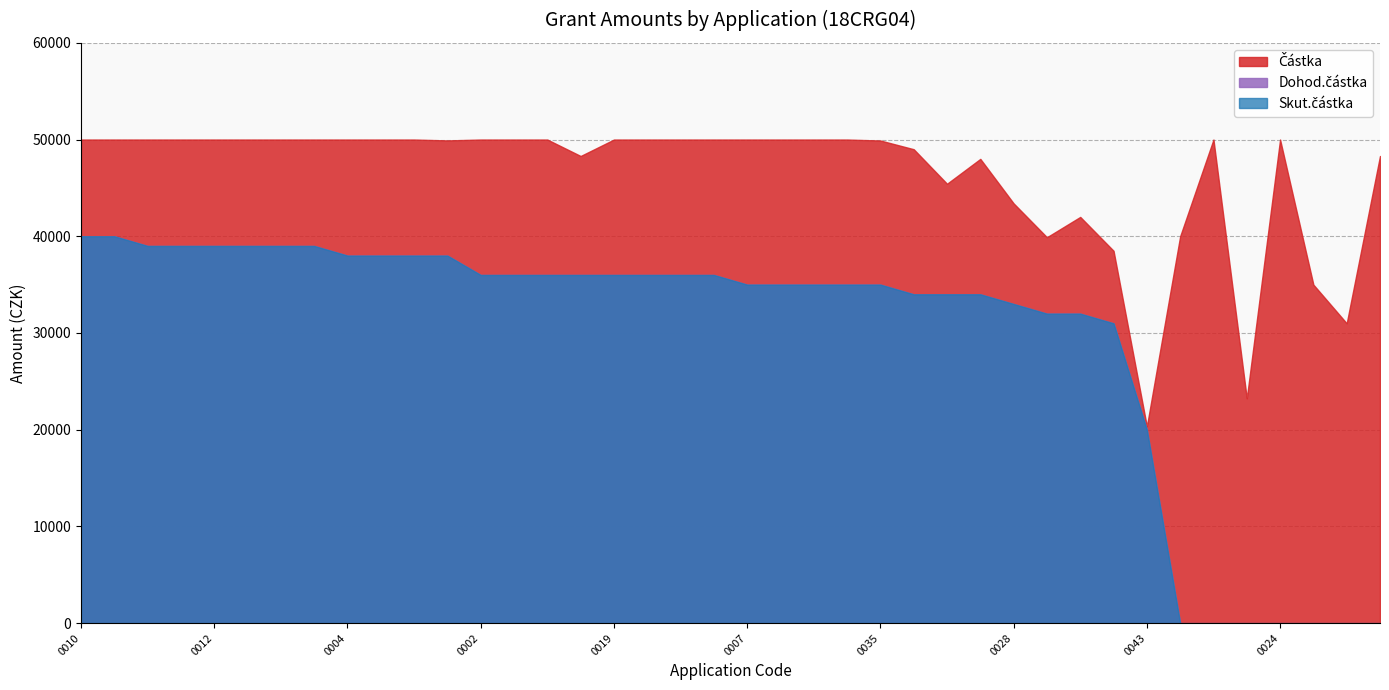

What position from the left is 0006?

35